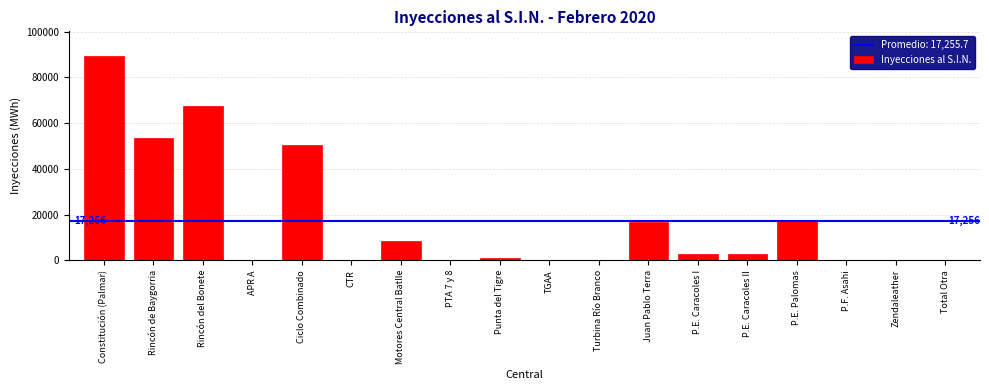

What is the sum of all values?

310603.3